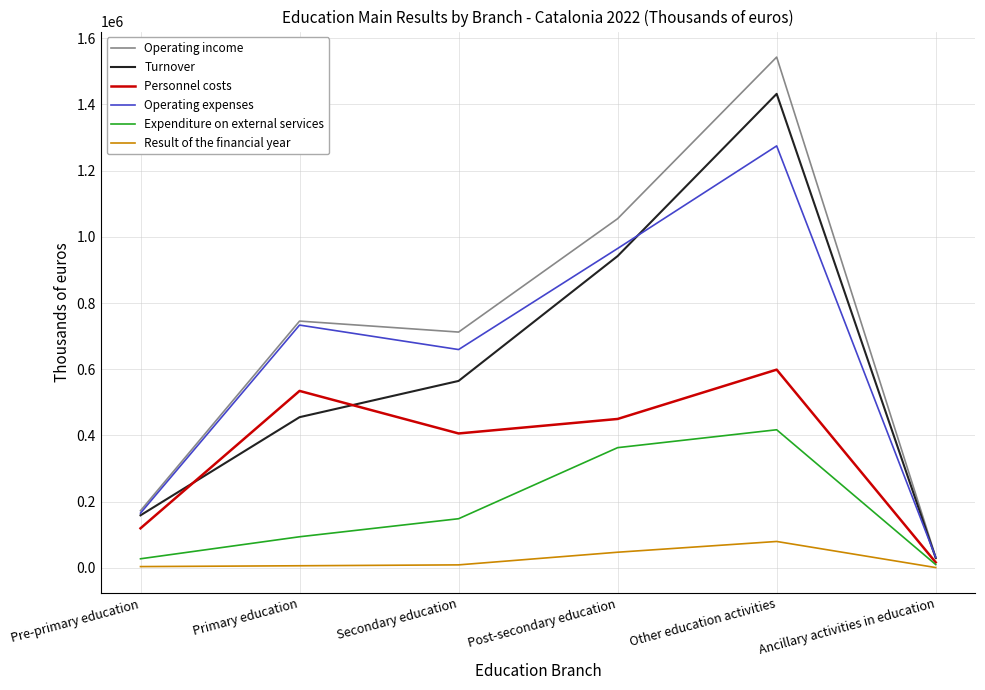

What is the smallest value displayed?

613